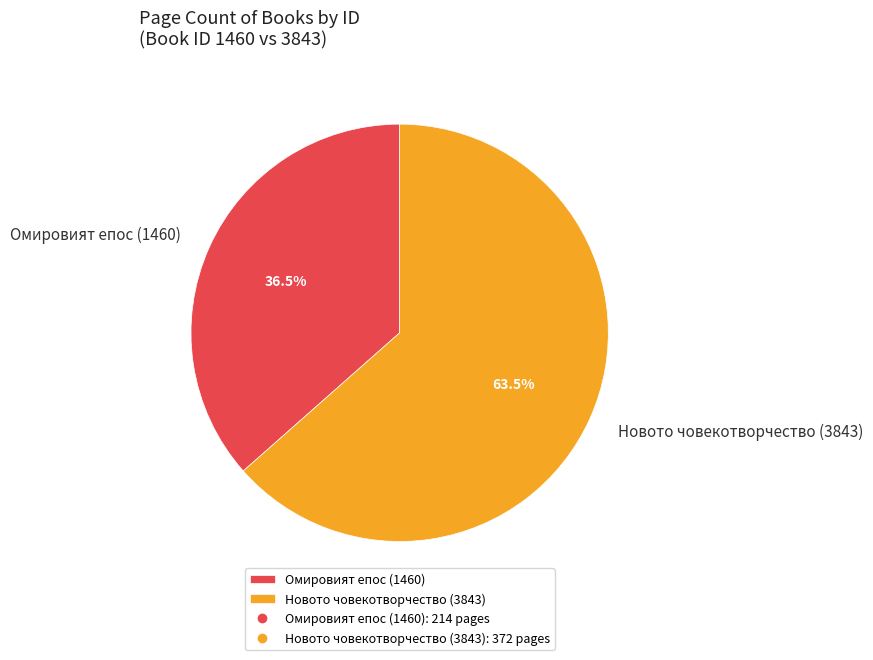

Approximately how many times larger is the value at Омировият епос (1460) compared to Новото човекотворчество (3843)?

0.6